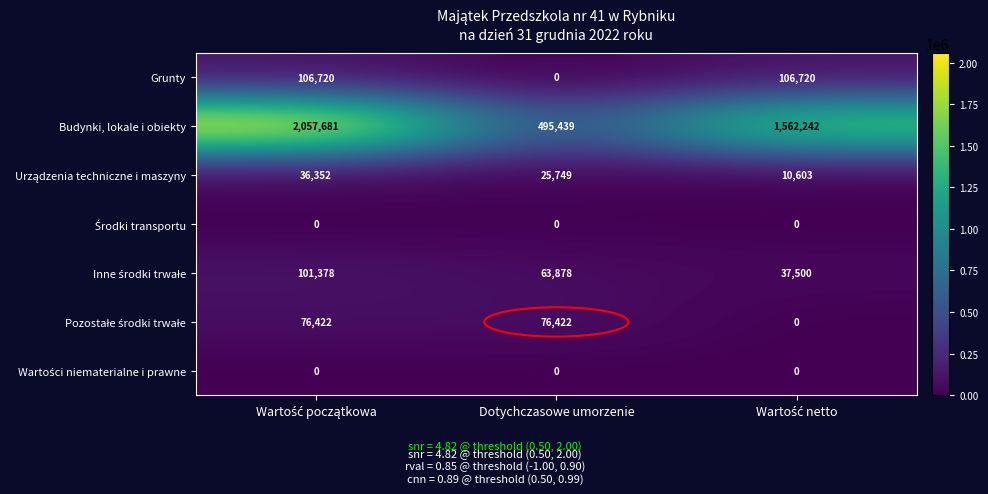

What is the sum of all Grunty values?

213440